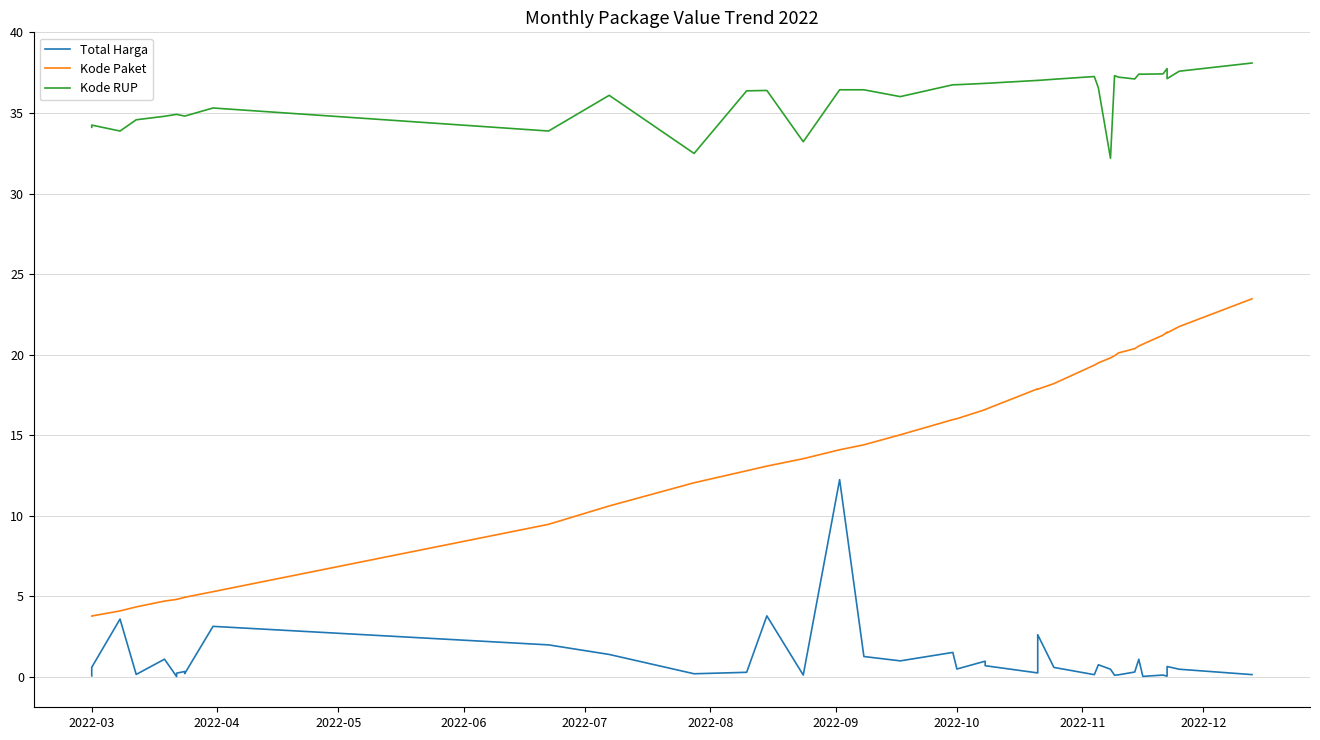

Rank the series by their maximum value, from highest to lowest.

Kode RUP, Kode Paket, Total Harga